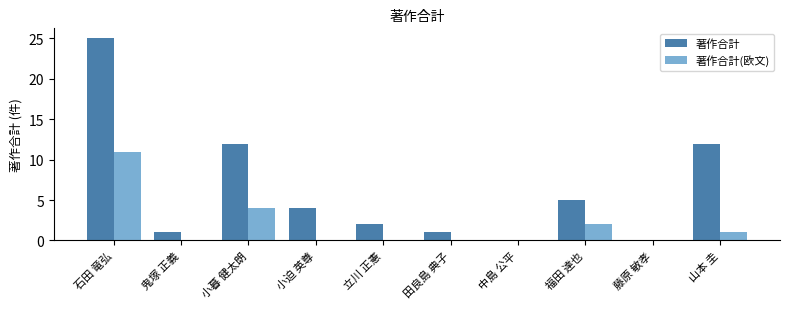

What is the maximum value shown in the chart?

25